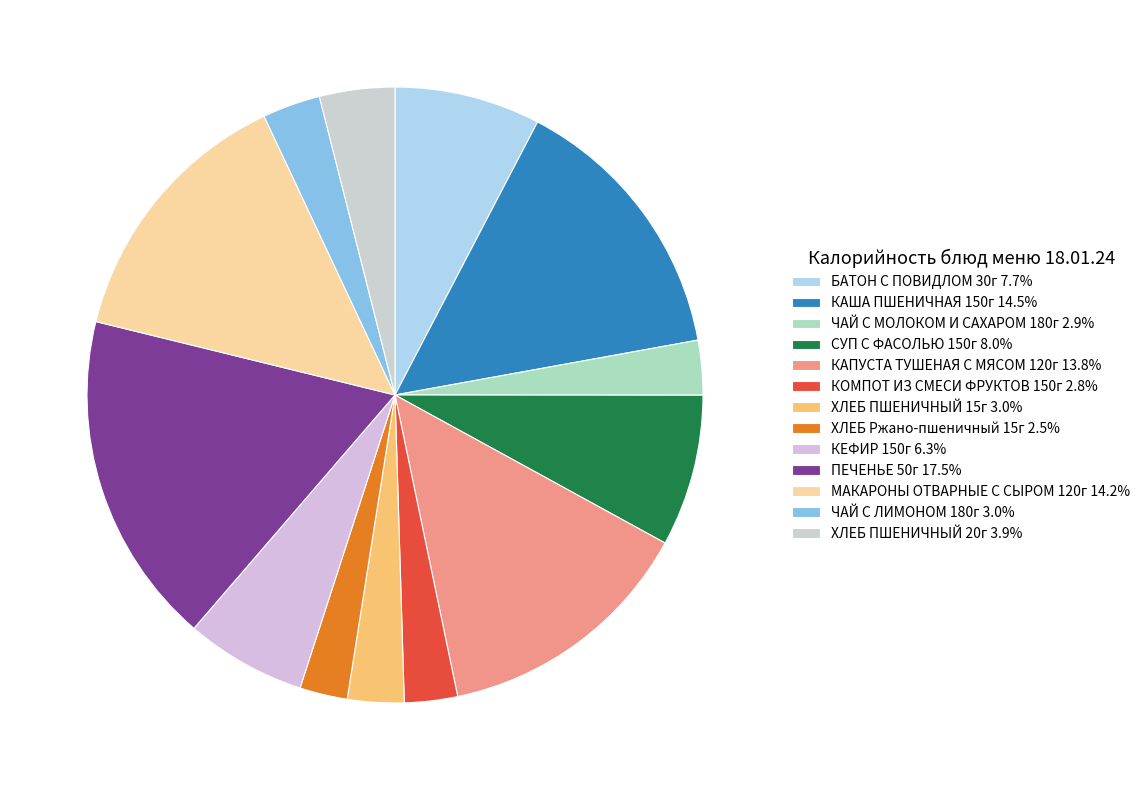

Which slice is the largest?

ПЕЧЕНЬЕ 50г